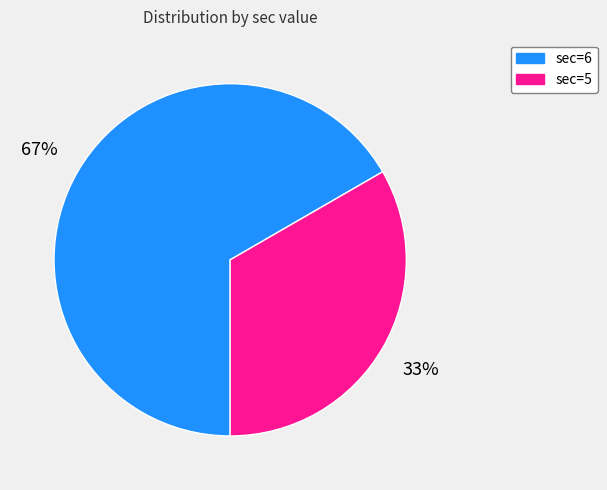

How many segments does this pie chart have?

2